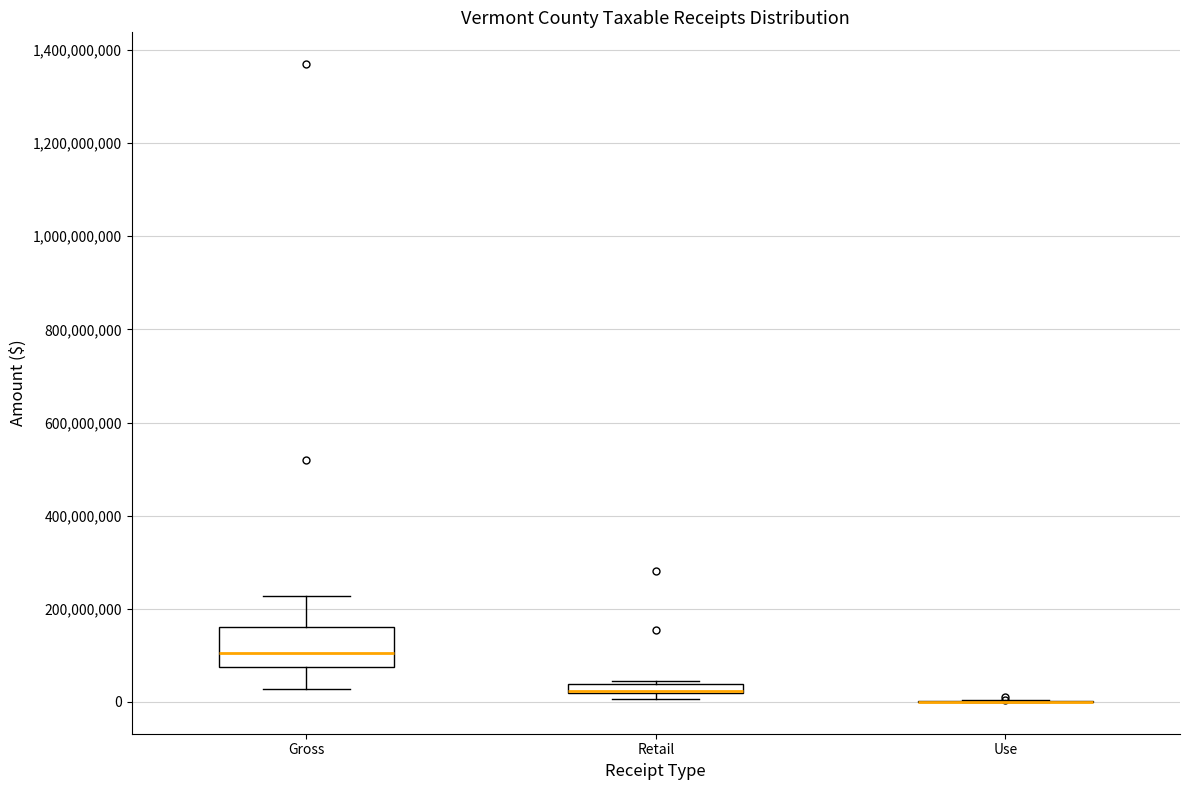

Which box is the tallest, from its lower edge to its upper edge?

Gross